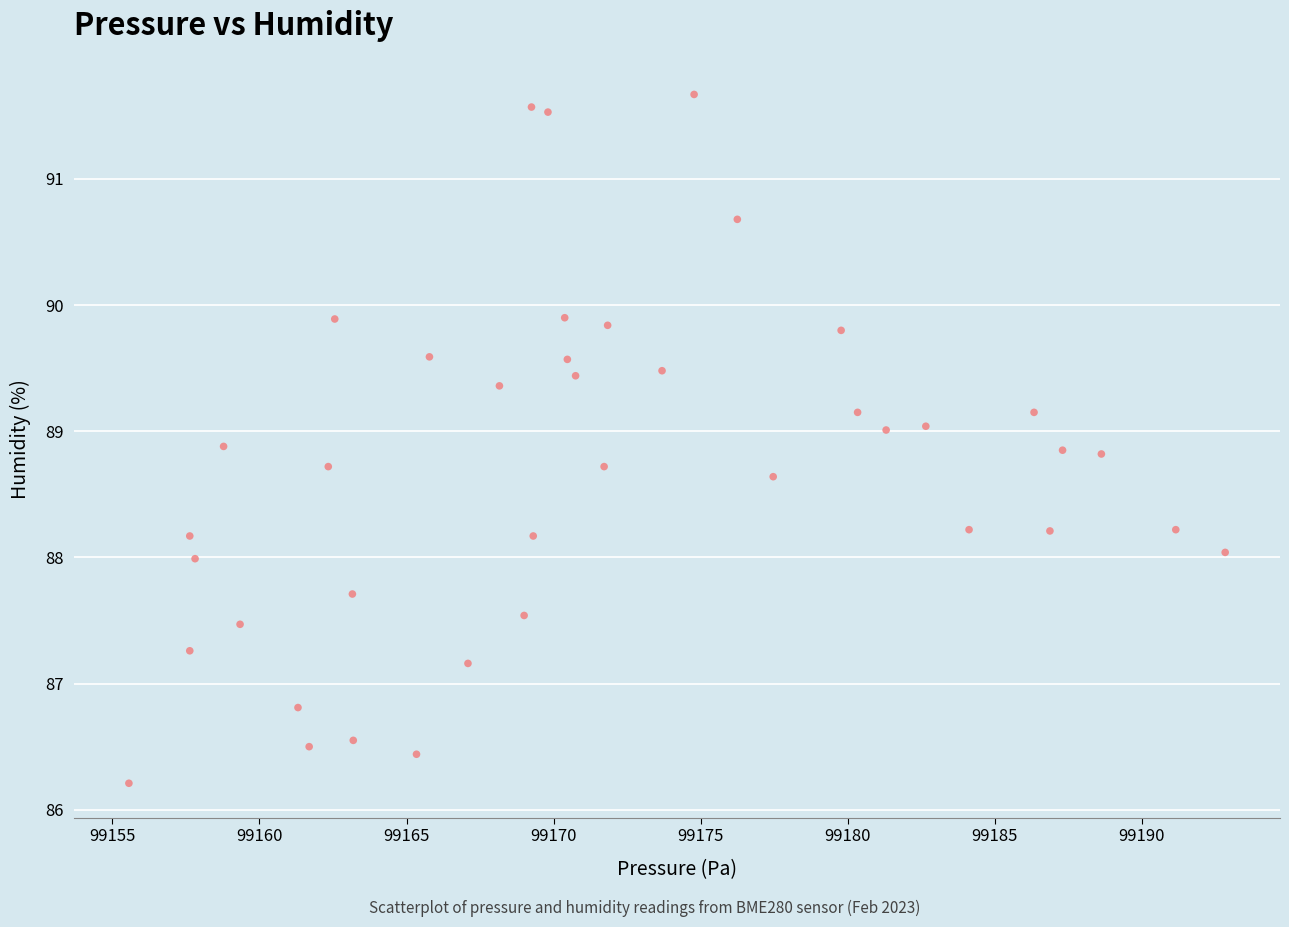

What is the range of Y values (max minus min)?

5.5